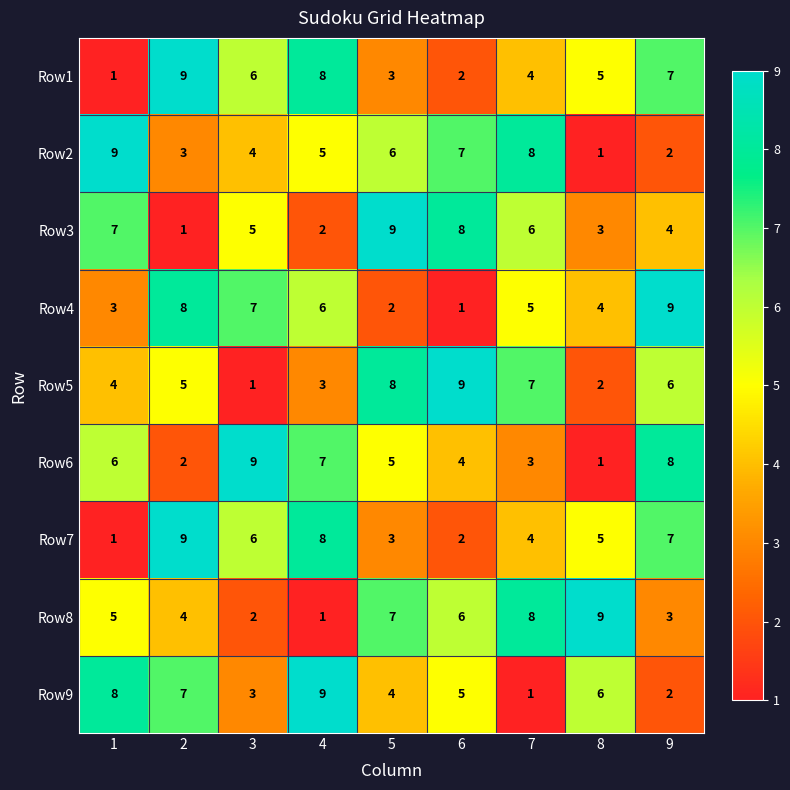

What is the greatest value displayed?

9